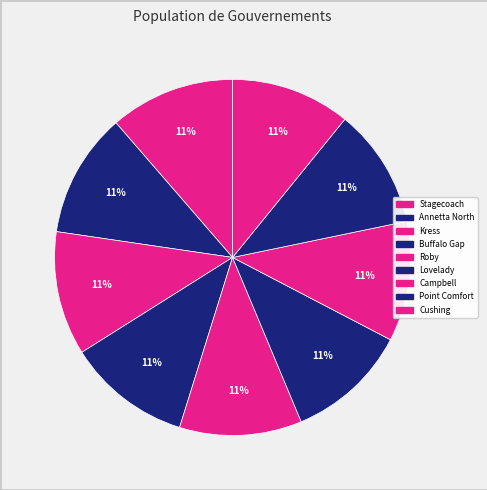

Is it true that Annetta North is 26% of the pie?

False